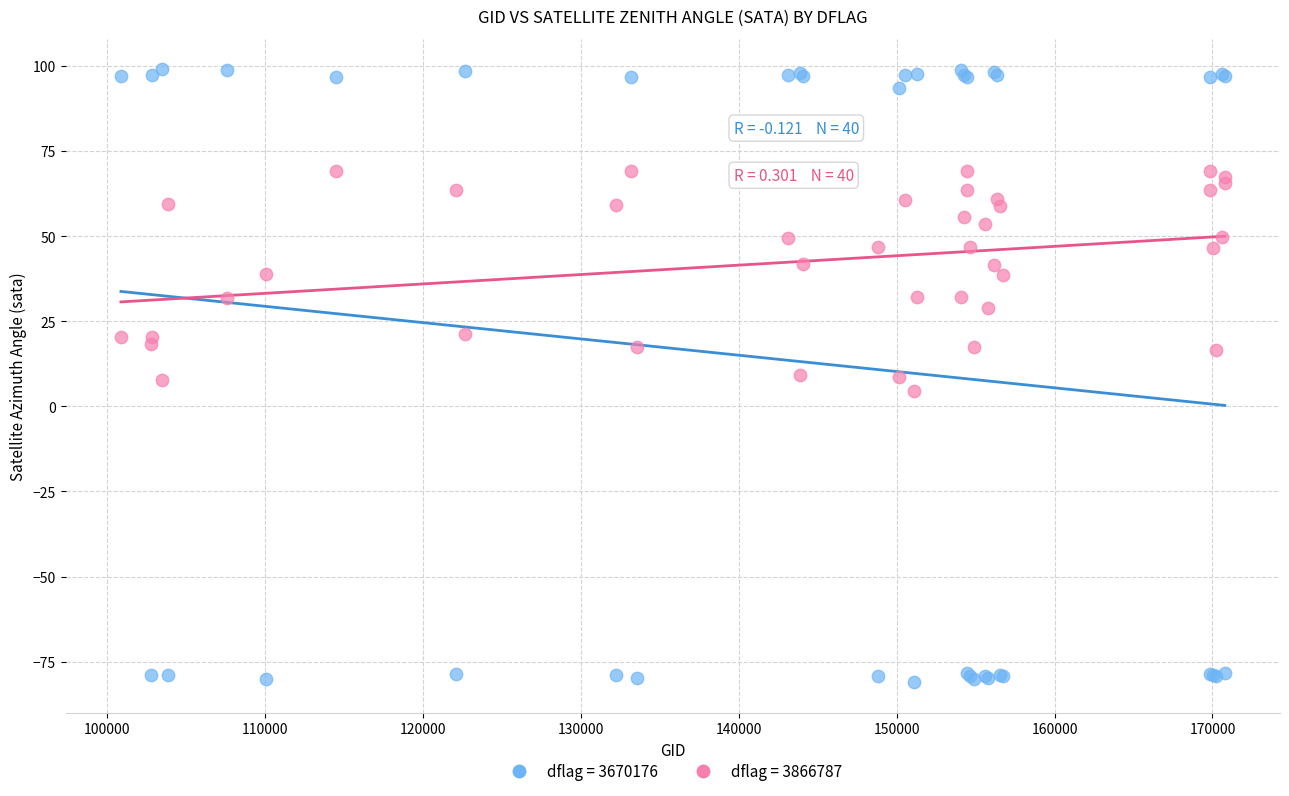

Which series reaches the maximum Y coordinate?

dflag = 3670176